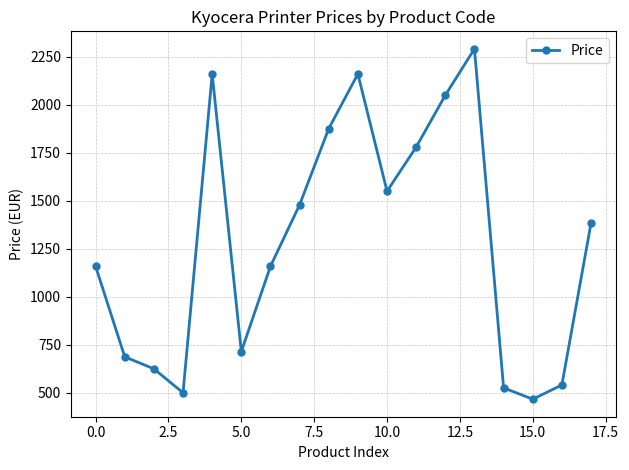

What is the maximum value shown in the chart?

2290.8